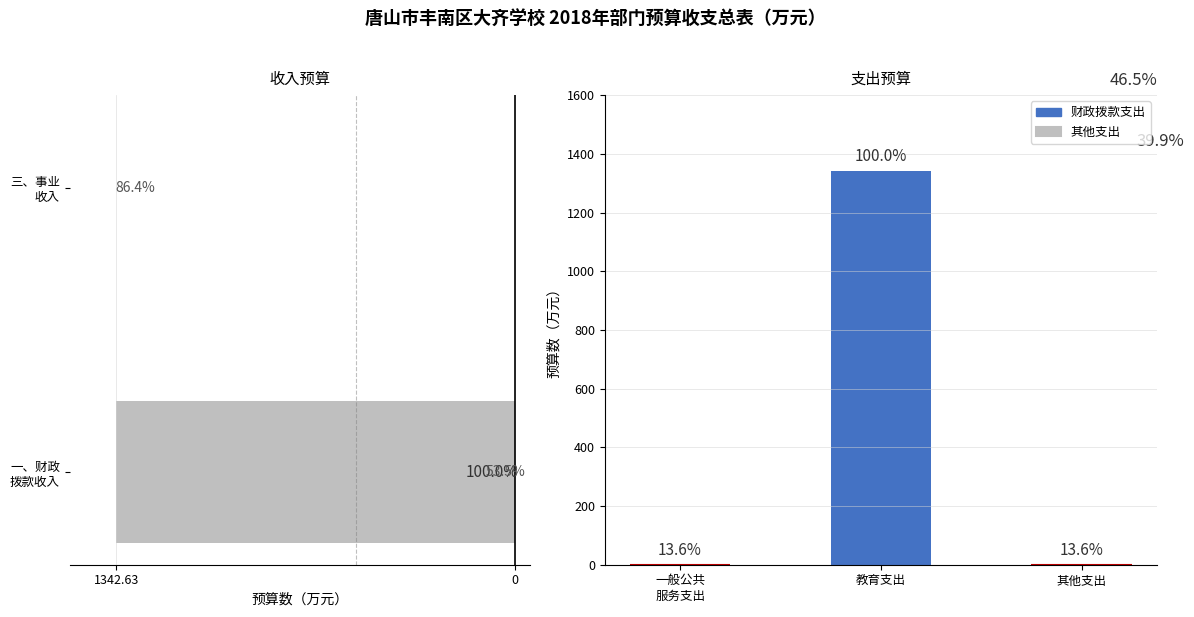

What is the sum of the values at 三、事业 收入 and 一、财政 拨款收入?

1342.6